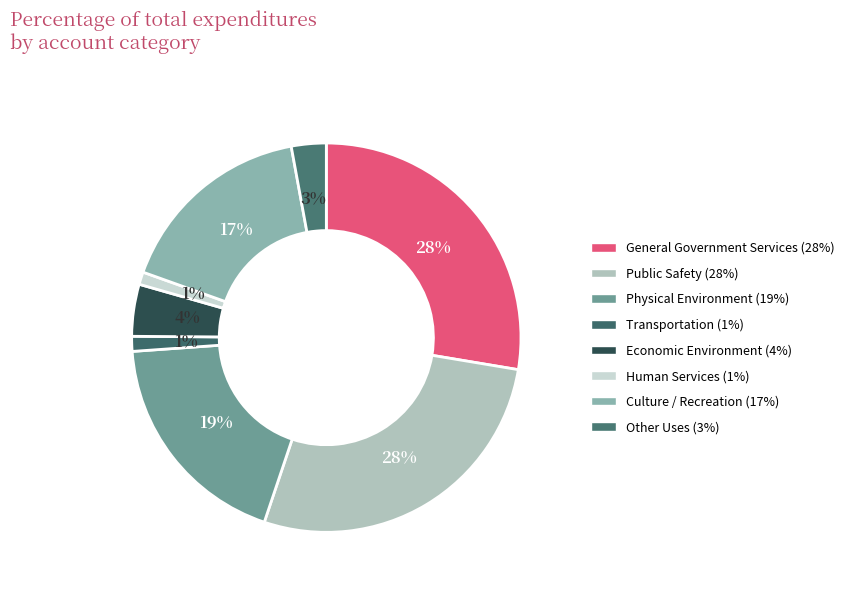

What percentage is NOT represented by Human Services?

99.0%